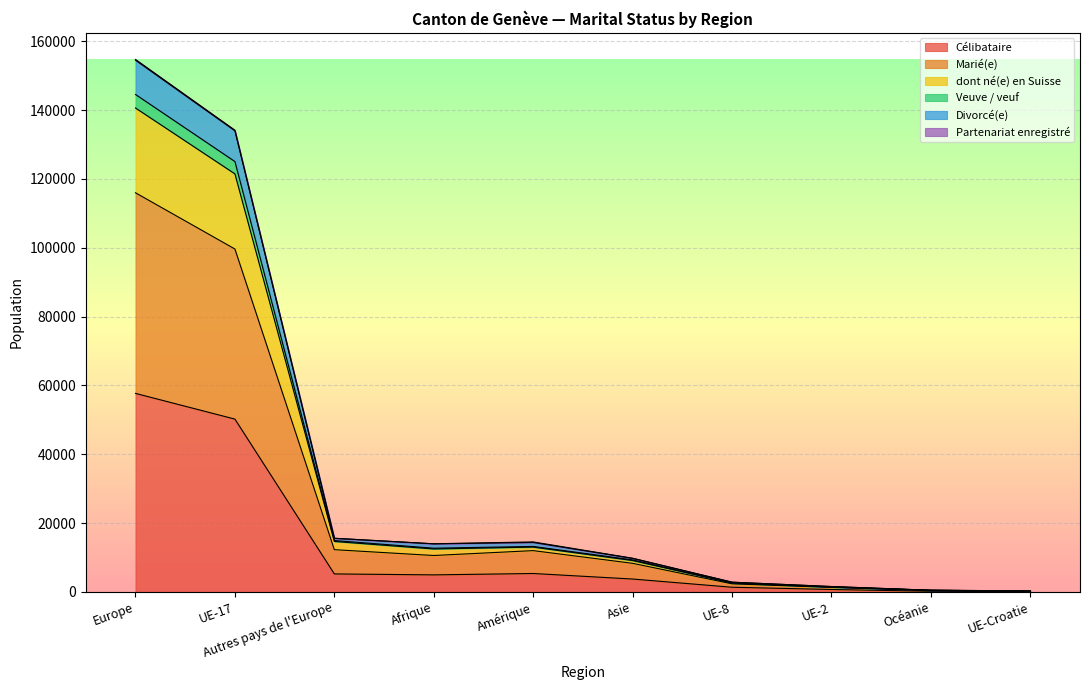

What is the highest value of the Célibataire series?

57680